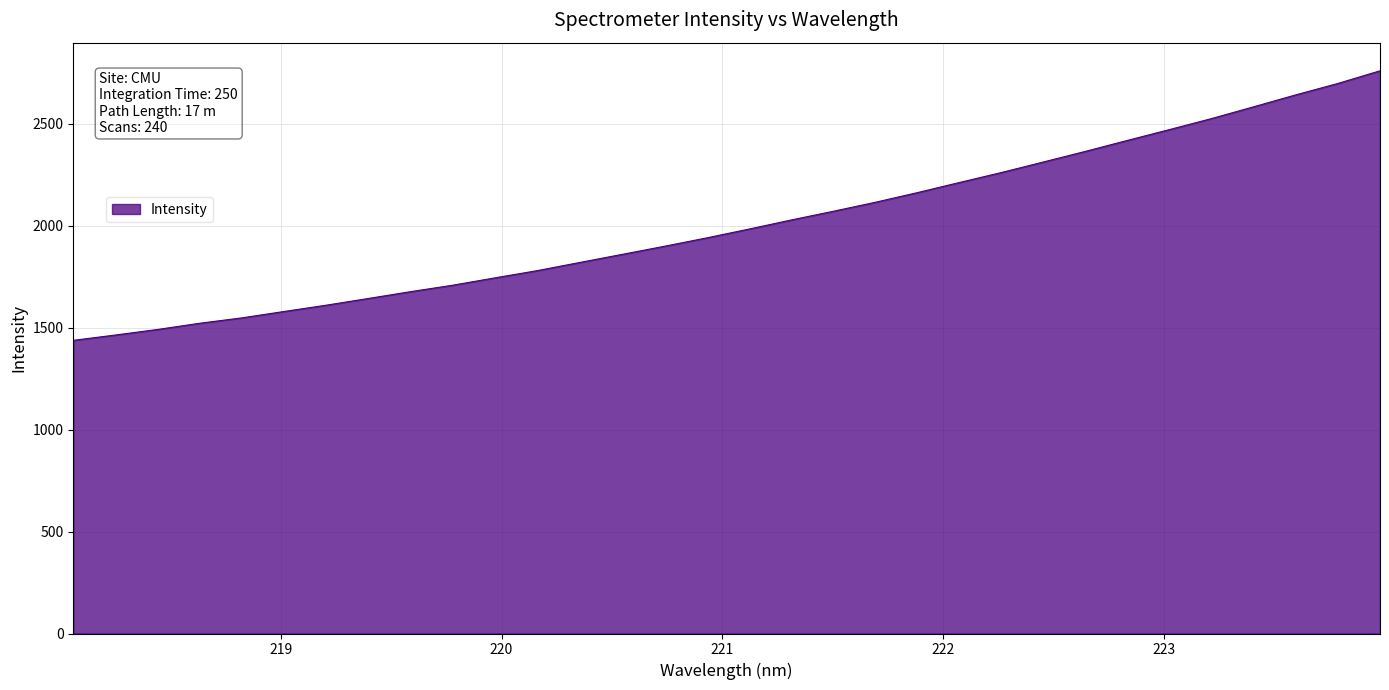

What is the maximum value shown in the chart?

2758.9